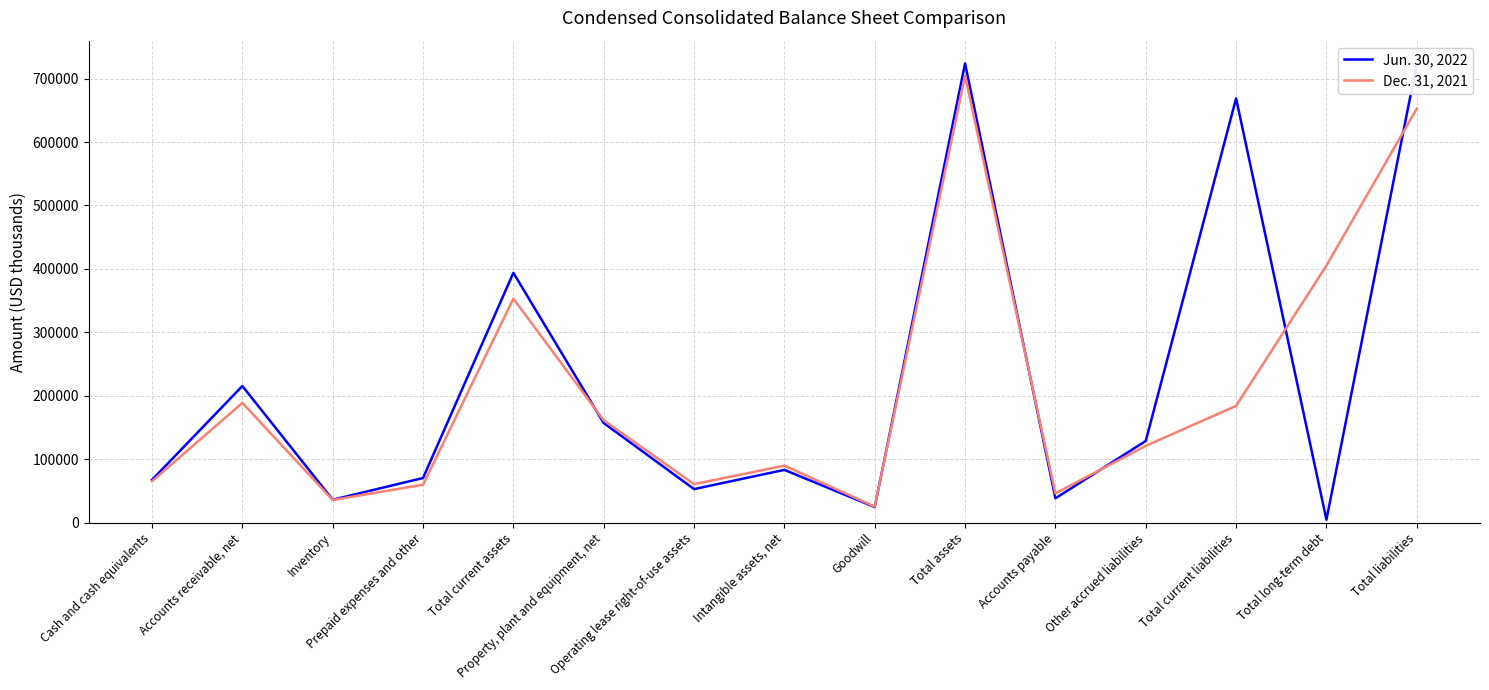

Where is the first local minimum for Jun. 30, 2022?

Inventory